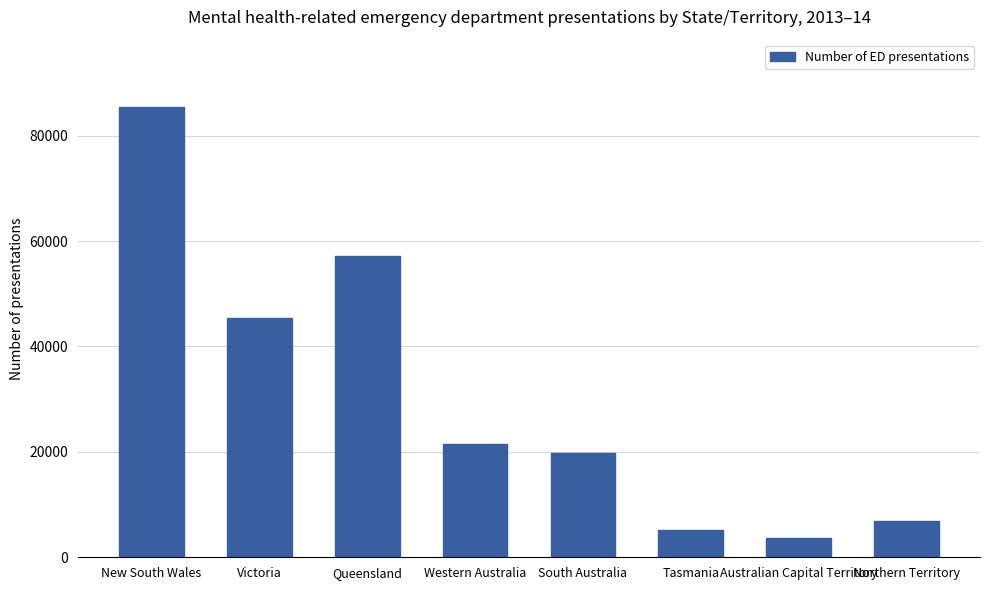

What position from the right is Northern Territory?

1